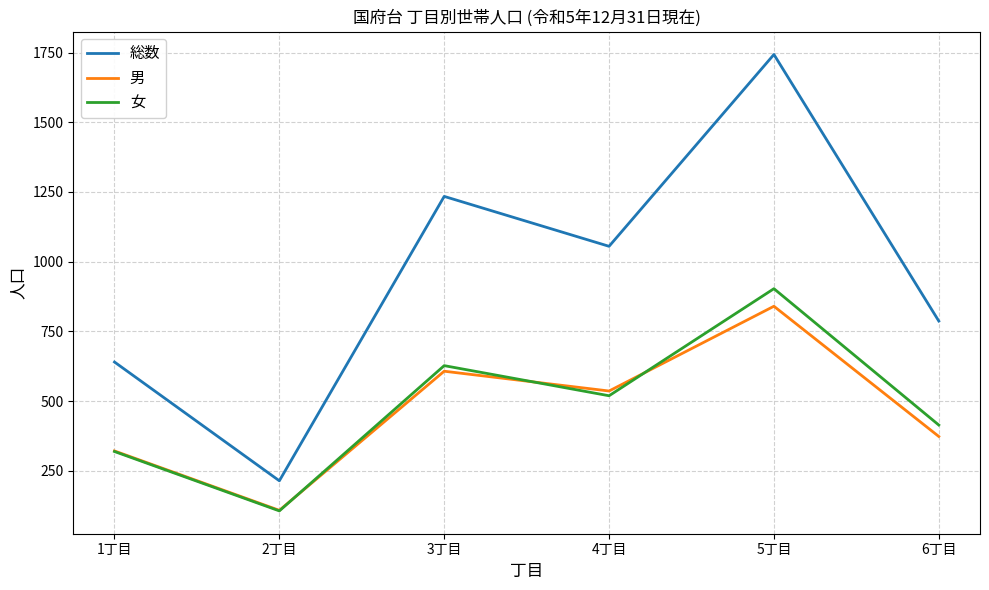

Which category has the highest value across all series?

5丁目